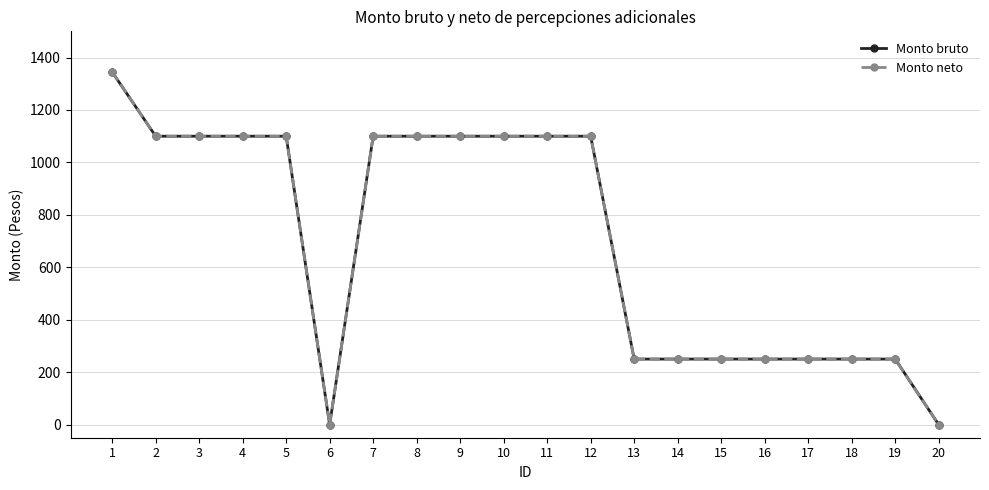

True or false: Monto bruto has more than 1 points higher than both neighbors.

False